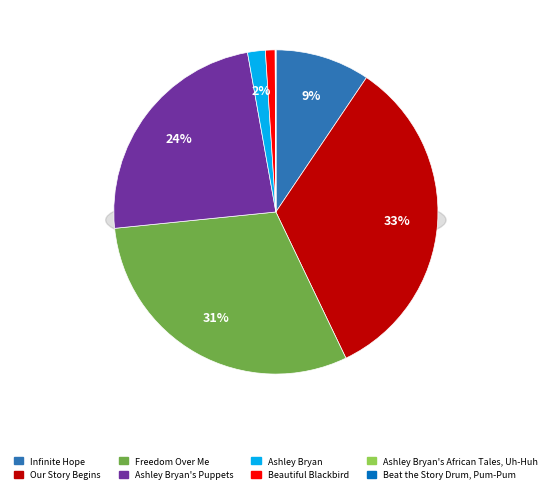

What is the smallest slice in the pie chart?

Beat the Story Drum, Pum-Pum